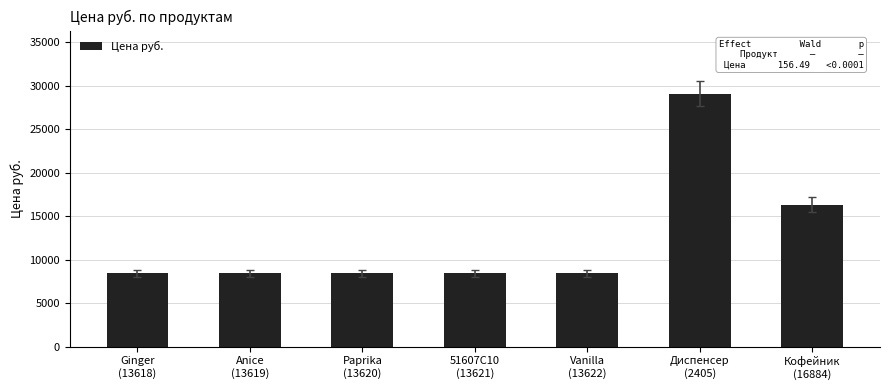

Is it true that the value at Anice
(13619) is 8441.1?

True